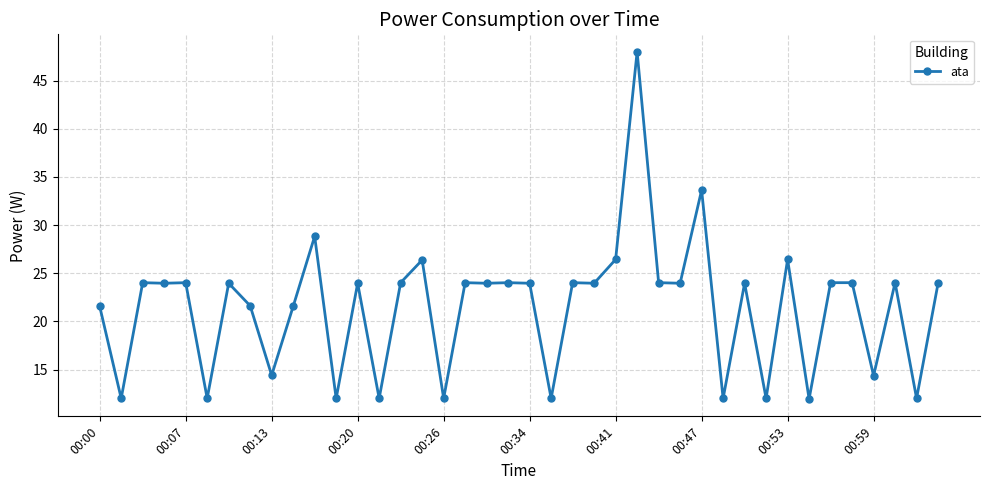

What is the difference between the second highest and second lowest values?

21.6